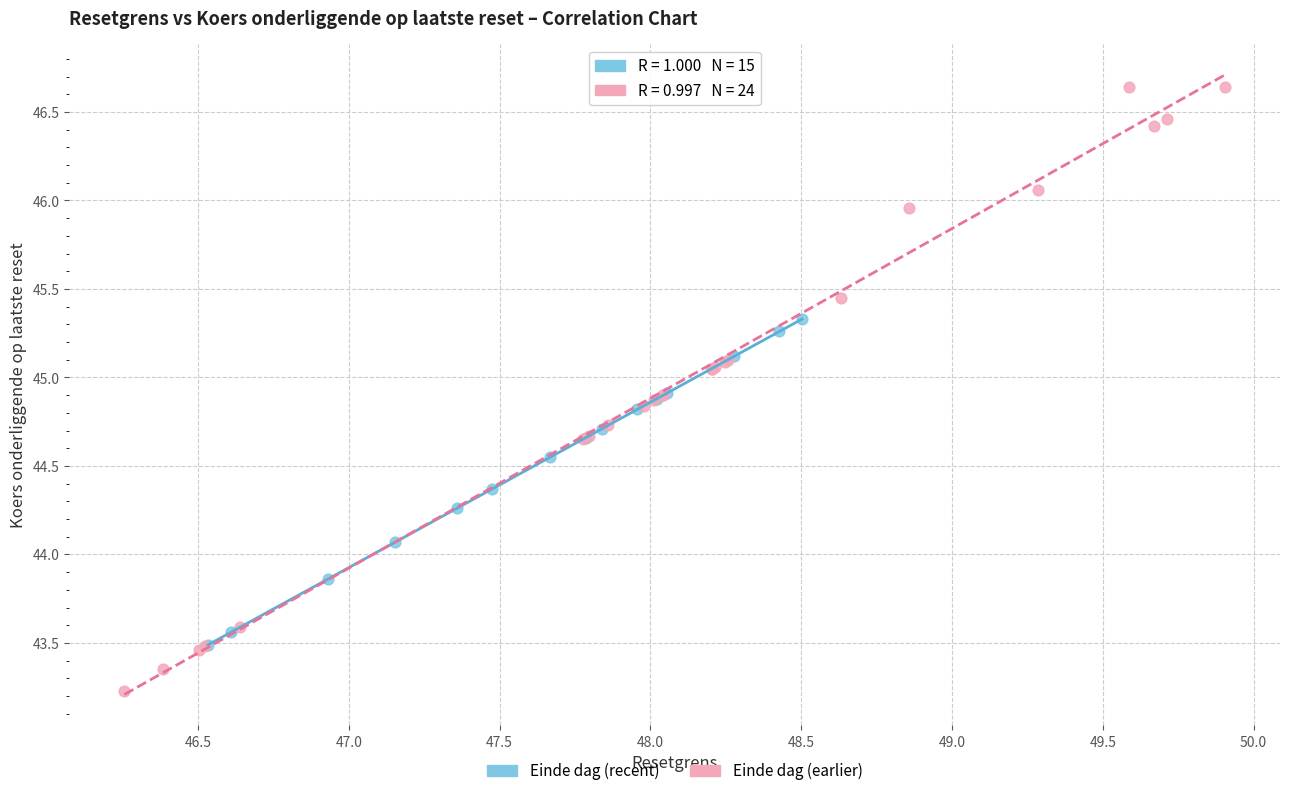

Which series has the widest spread of Y values?

Einde dag (earlier)